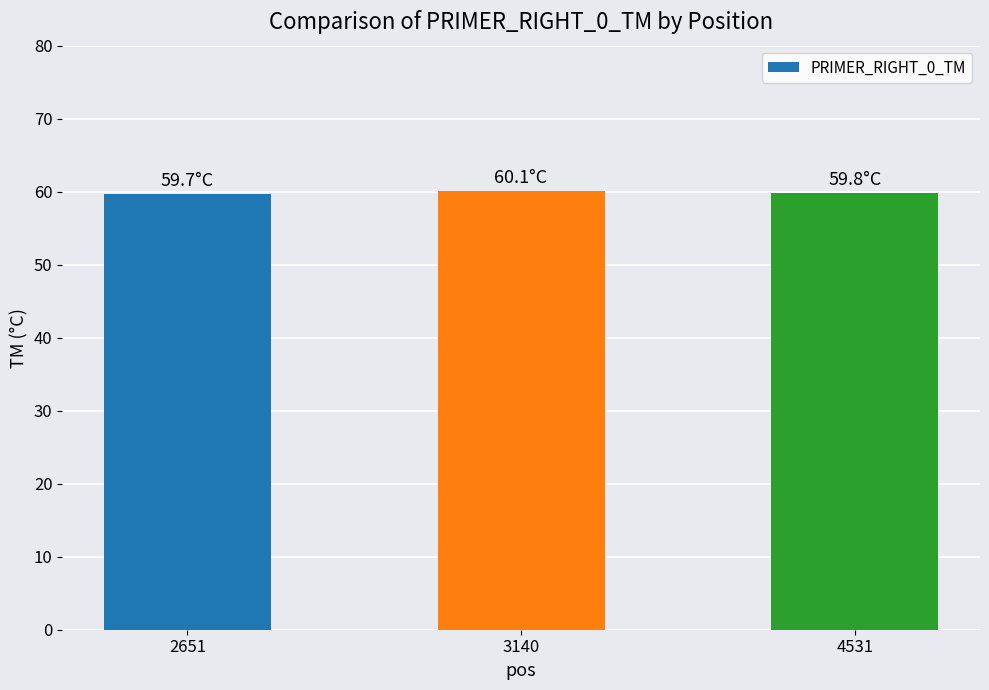

What is the smallest value displayed?

59.7